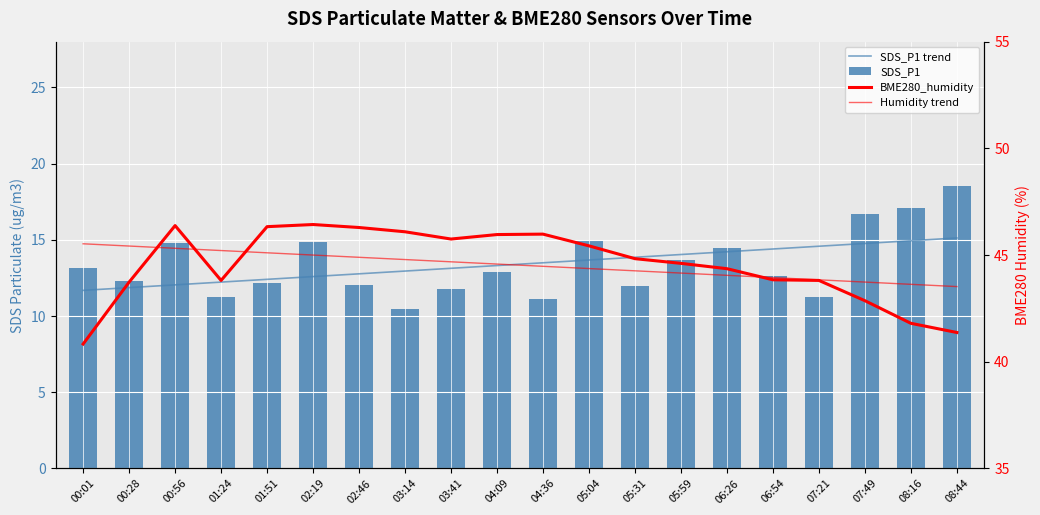

Which label corresponds to the smallest value in the chart?

03:14